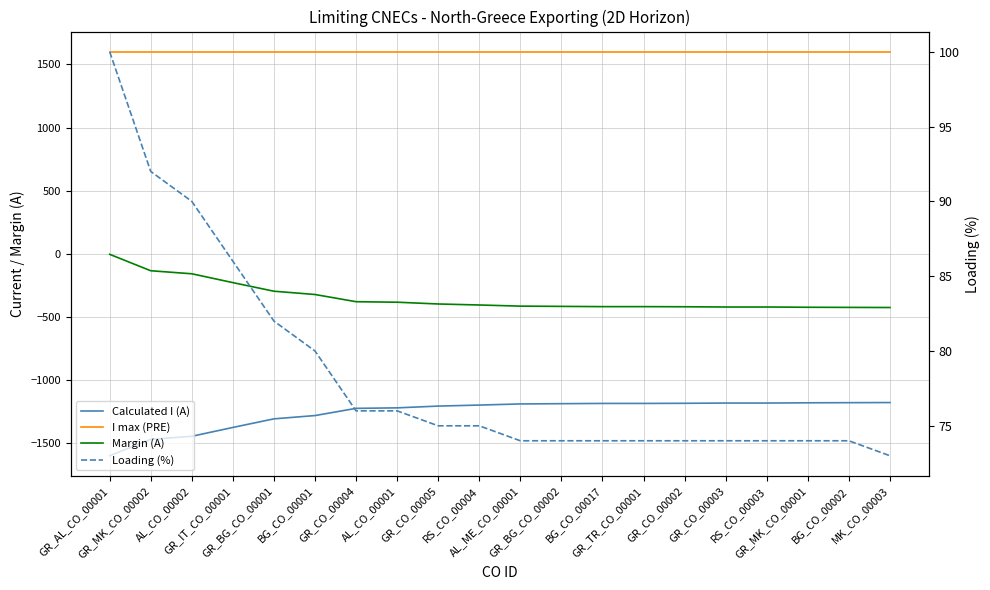

What is the approximate value of Margin (A) at BG_CO_00002, to the nearest 5?

-425